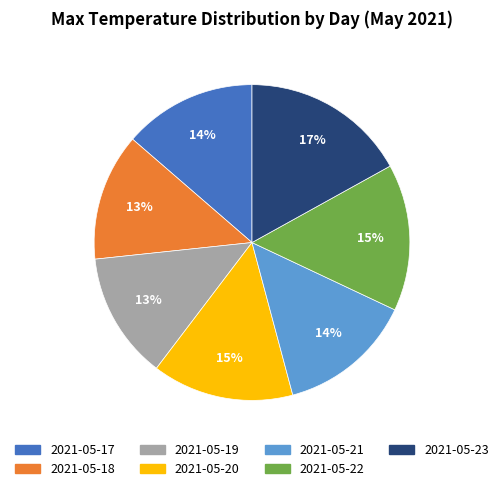

Approximately how many times larger is the value at 2021-05-19 compared to 2021-05-20?

0.9